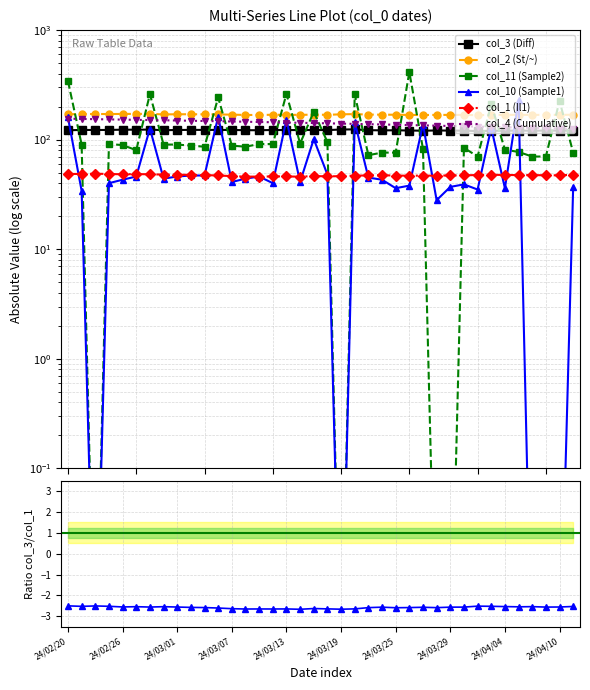

What is the spread (max minus min) of values at 24/04/02?

131.9